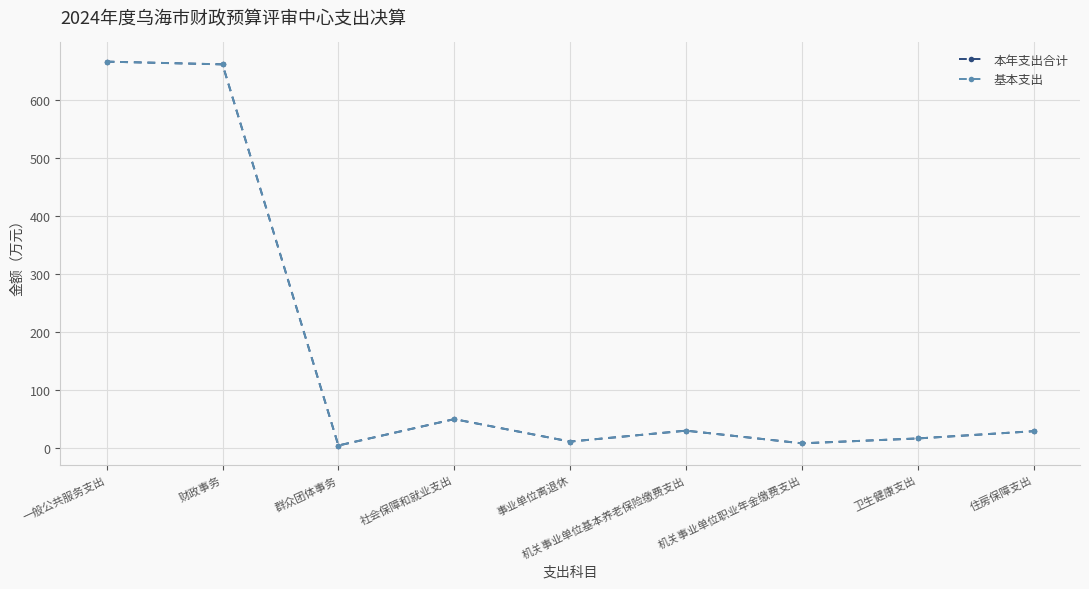

Does the chart have visible grid lines?

Yes